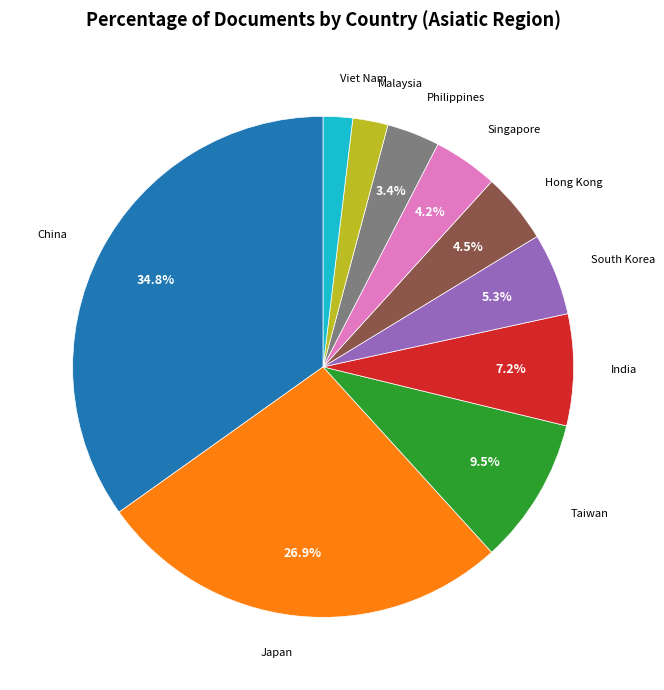

Is there any slice that represents more than half of the pie?

No